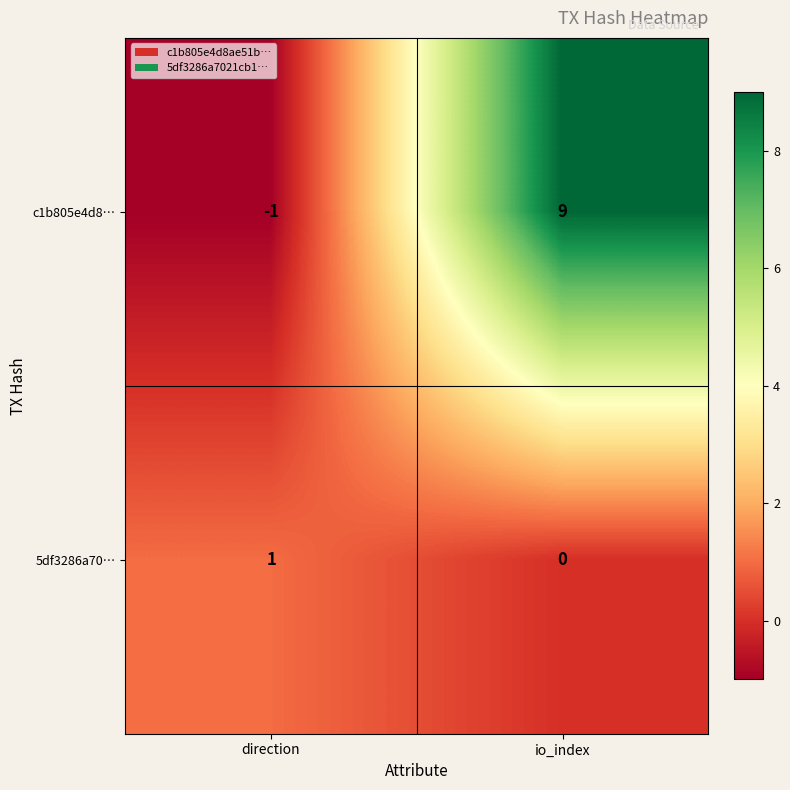

How many values in 5df3286a70… are above zero?

1